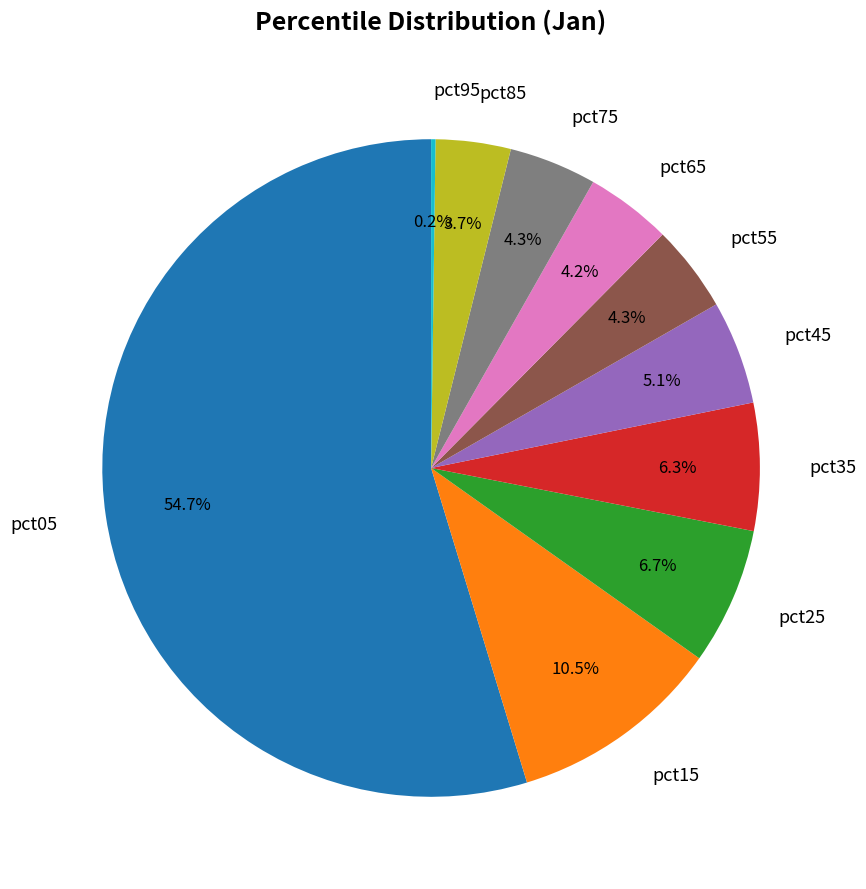

Is there any slice that represents more than half of the pie?

Yes